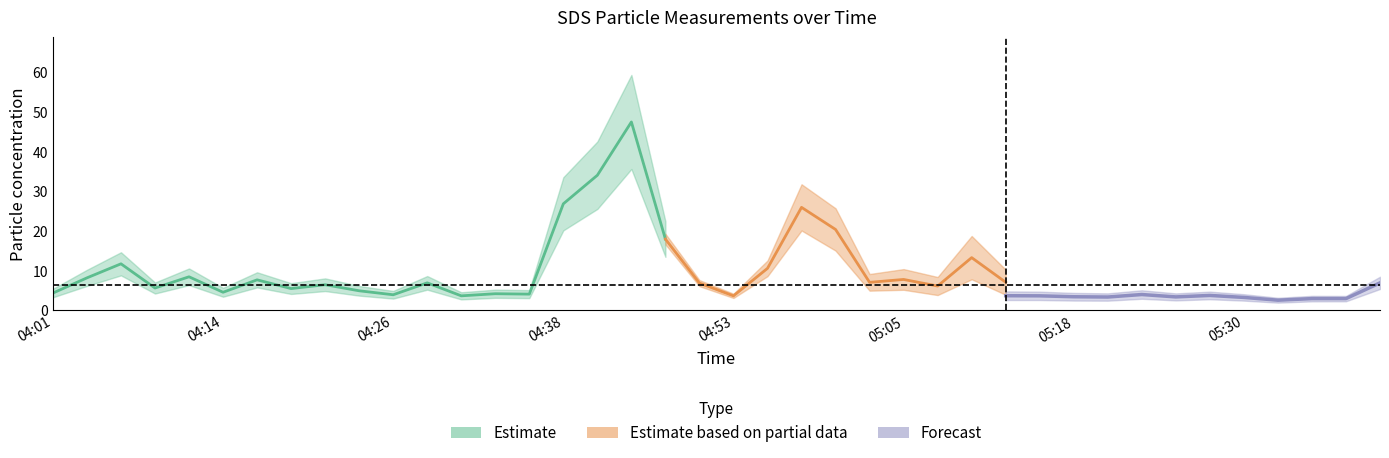

At which category does the chart reach its peak across all series?

04:43